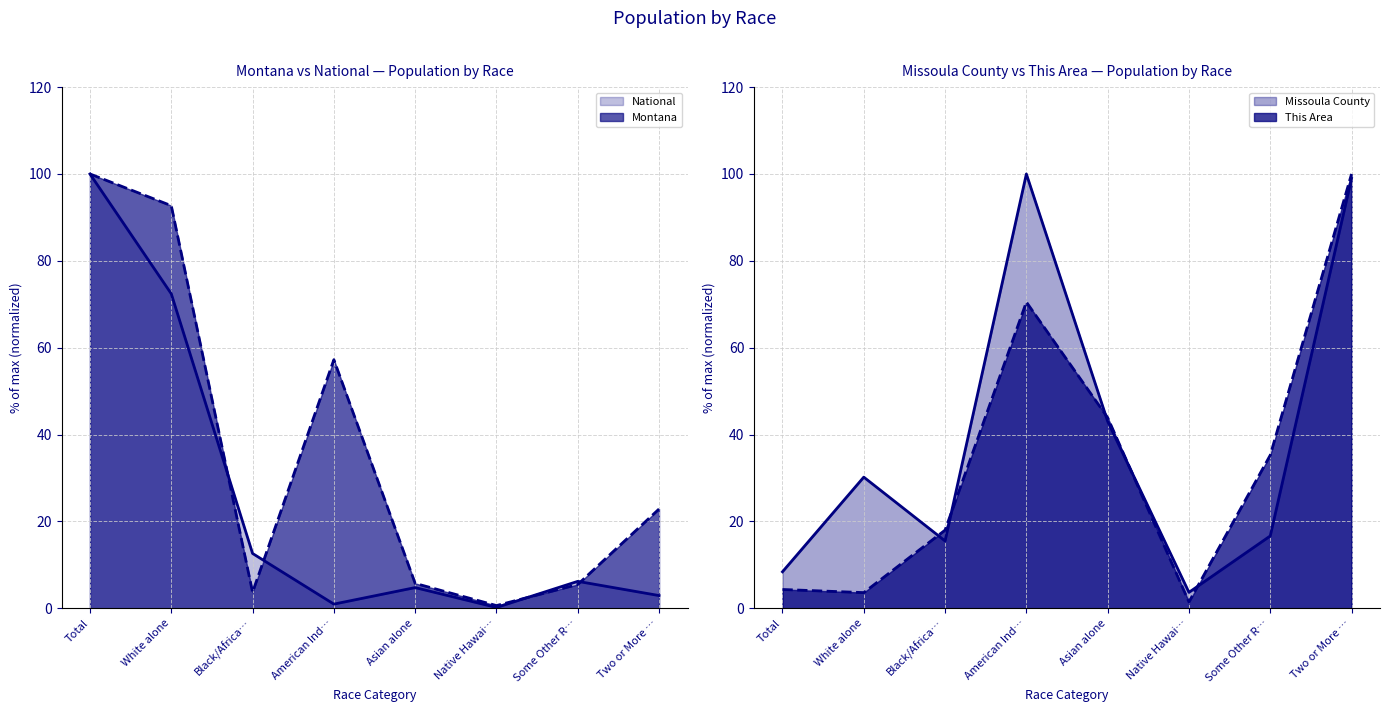

What is the label of the 4th point from the right?

Asian alone